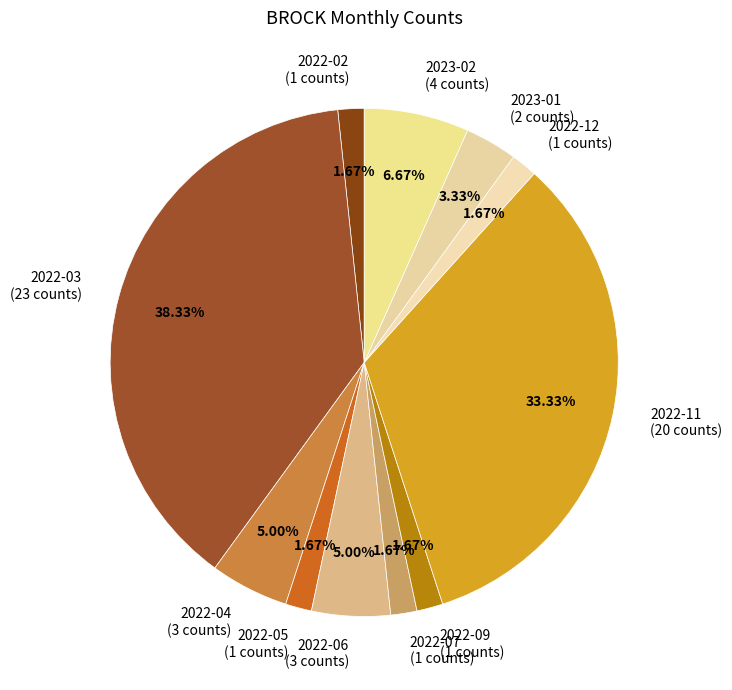

Does any single category account for the majority?

No